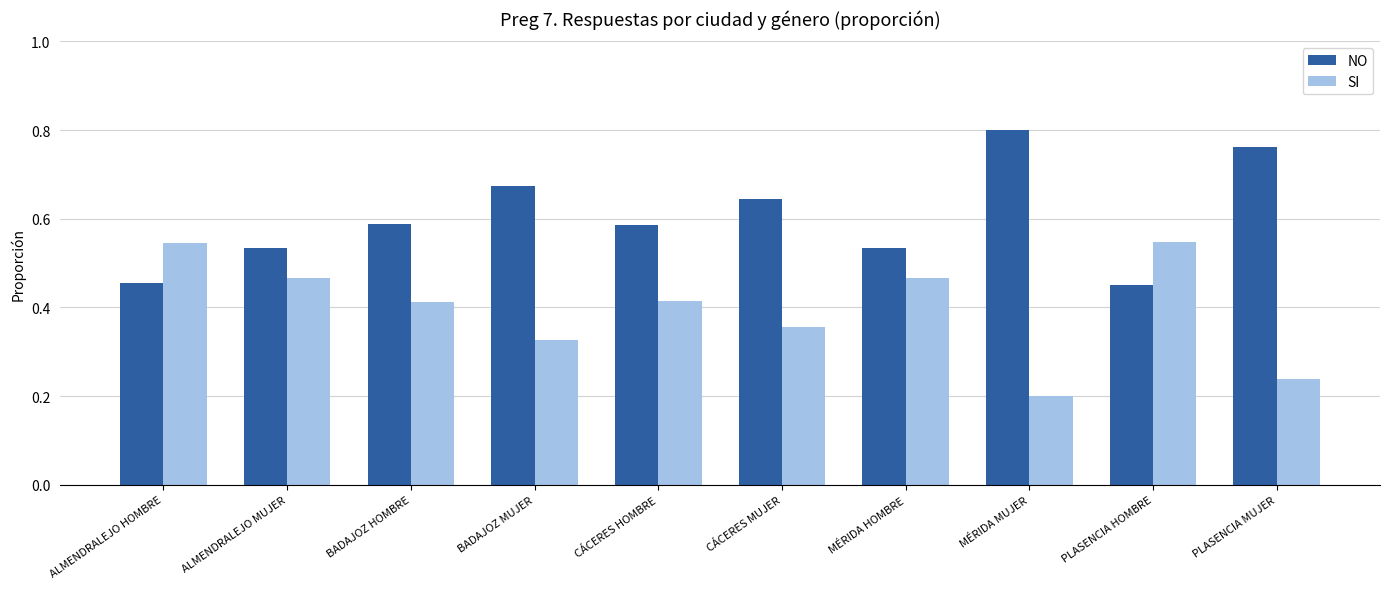

How many bars are there in total?

20